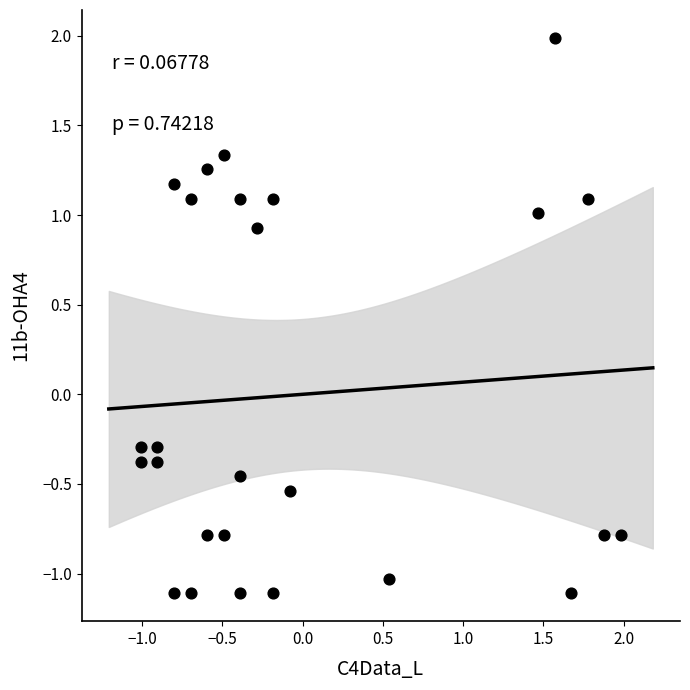

What is the range of Y values (max minus min)?

3.1